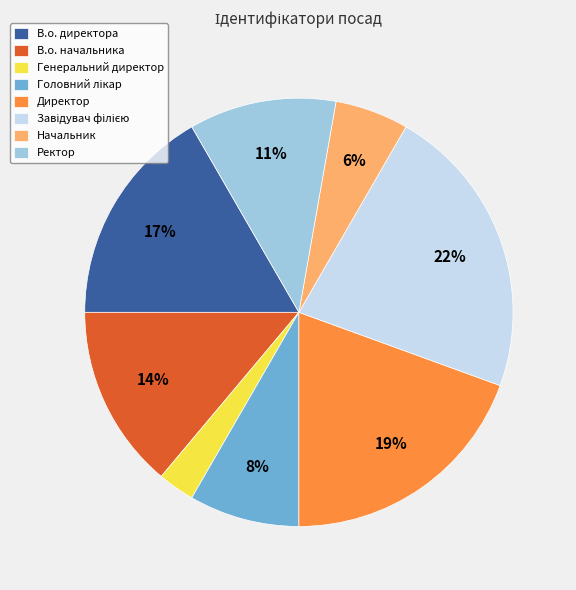

Does any single category account for the majority?

No